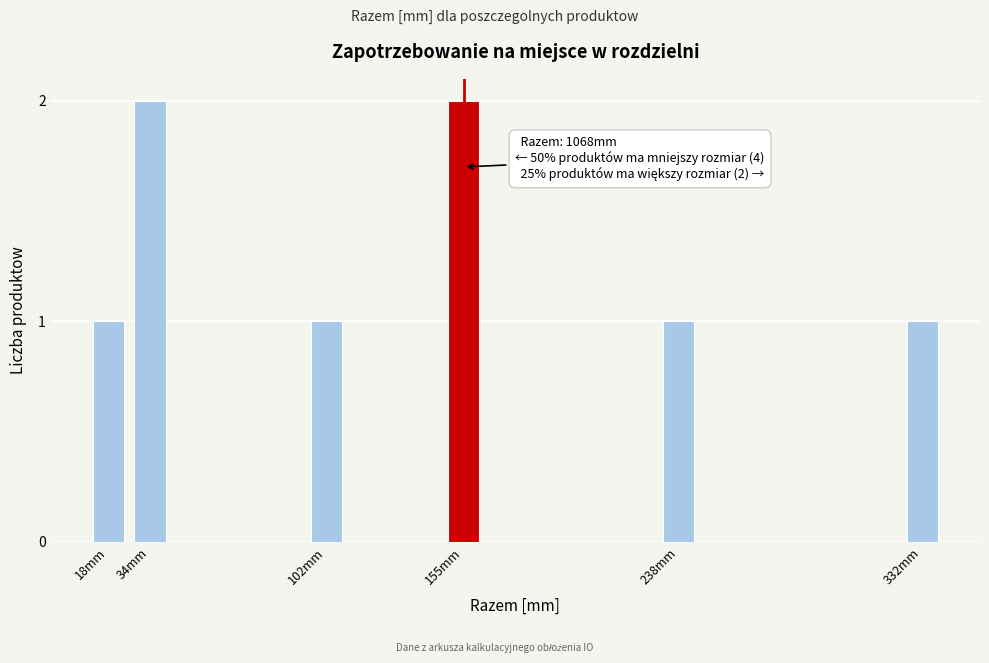

Reading right to left, extract all data points from this chart.

1	1	2	1	2	1